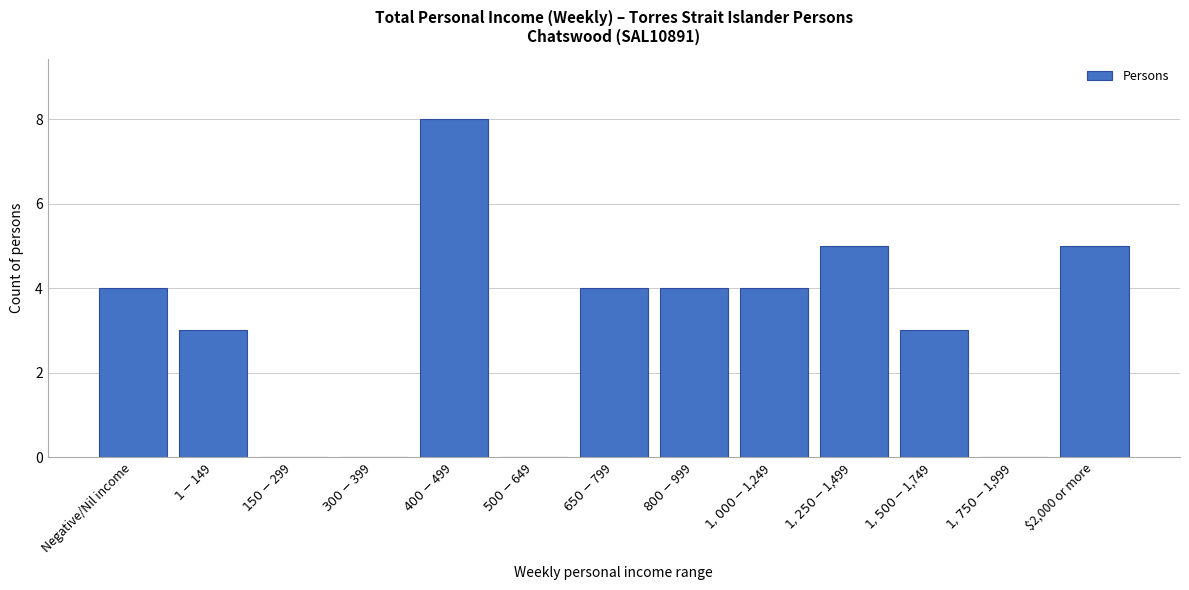

True or false: the data shows 1 at $2,000 or more.

False